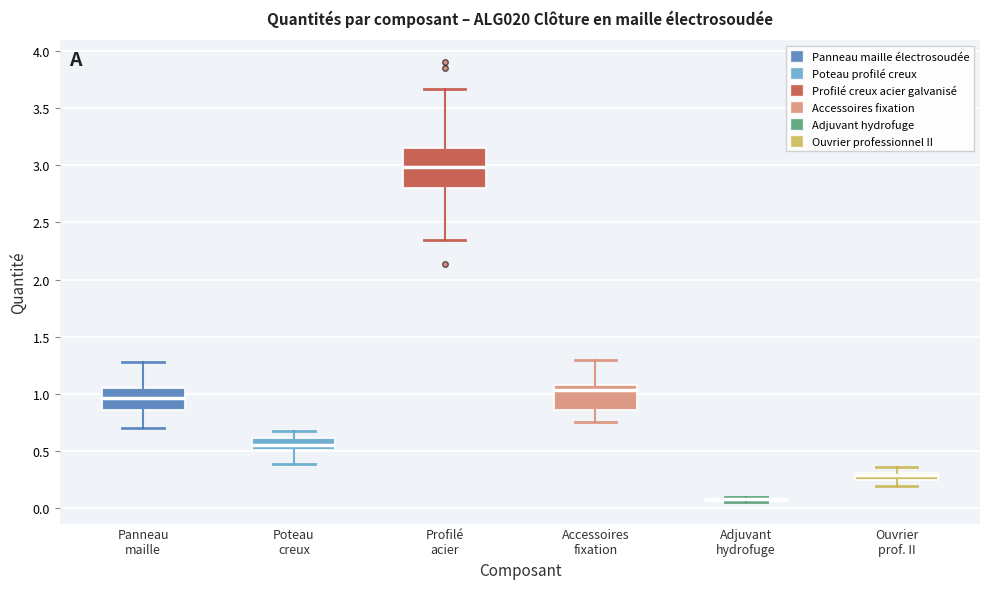

Where does the median line of the box for Panneau maille sit on the y-axis? The values are not printed on the chart, so give them approximately, as read against the axis.

0.95